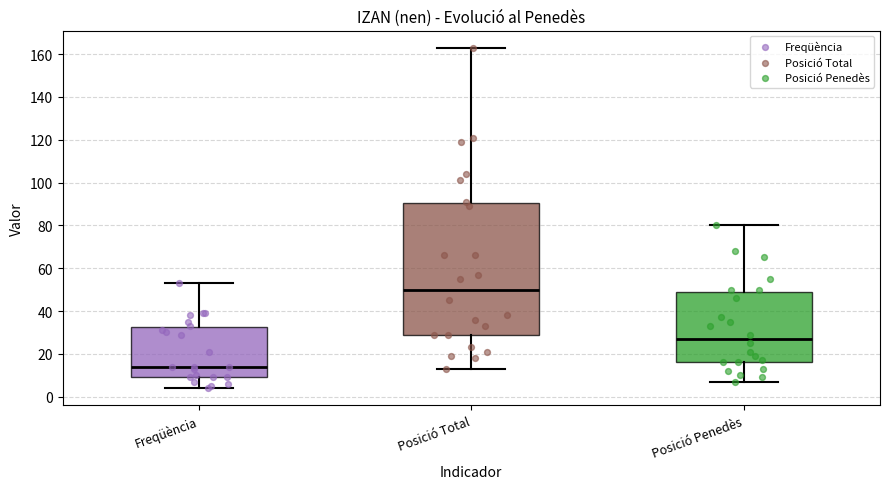

Where is the lower edge of the box for Posició Total on the y-axis? The values are not printed on the chart, so give them approximately, as read against the axis.

30